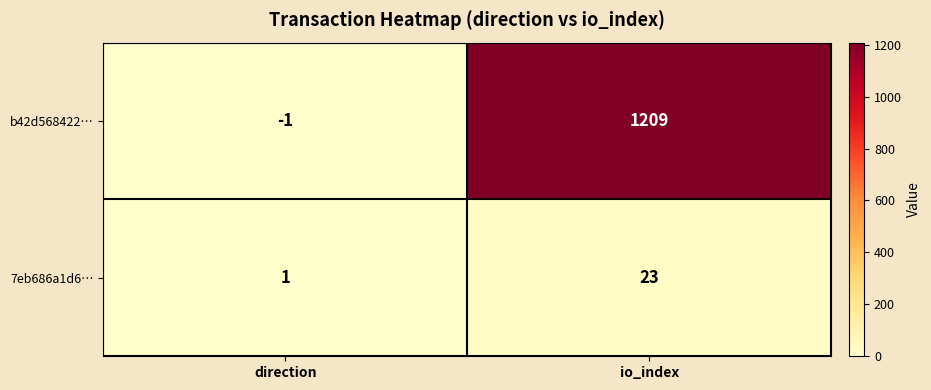

True or false: 7eb686a1d6… has a value of 1 at direction.

True